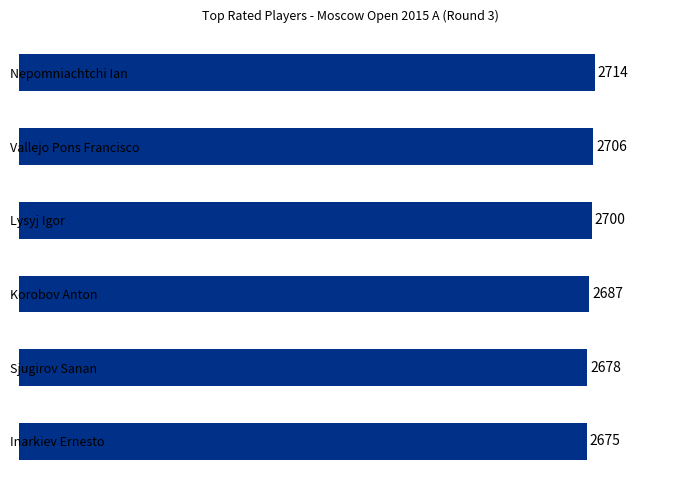

How many bars are there in total?

6